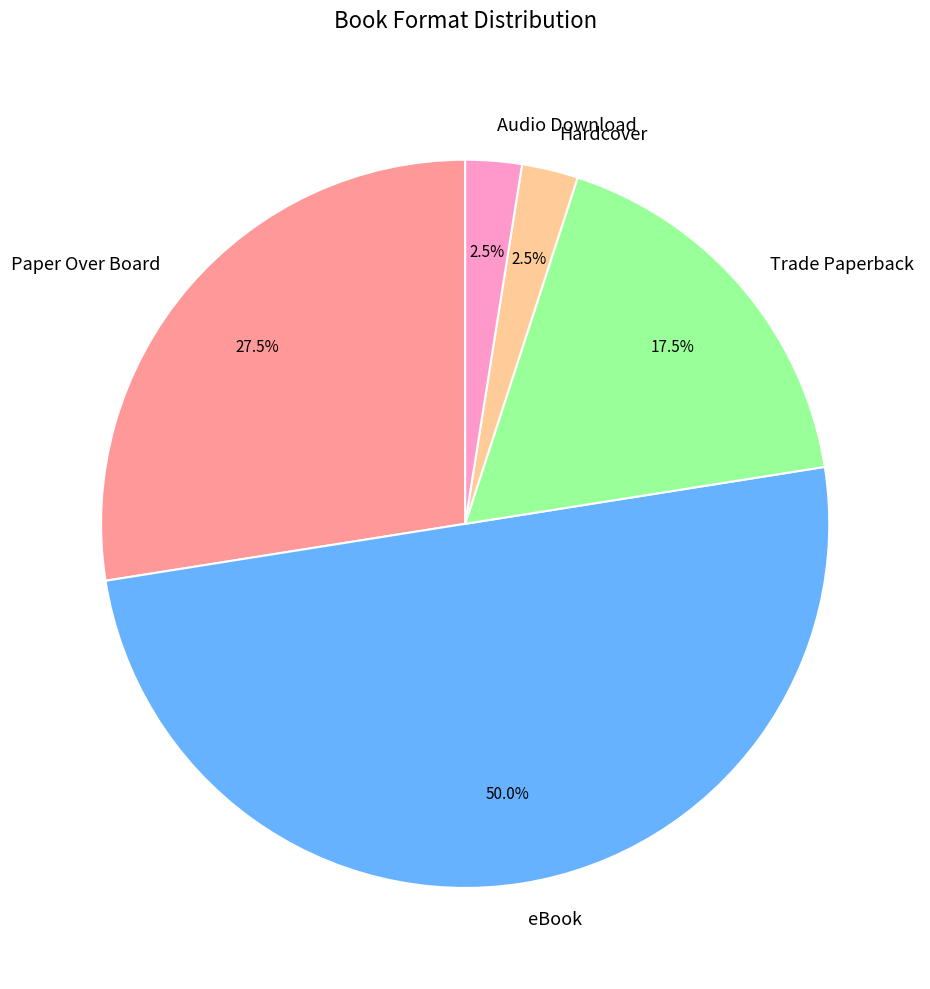

How many slices are in this pie chart?

5